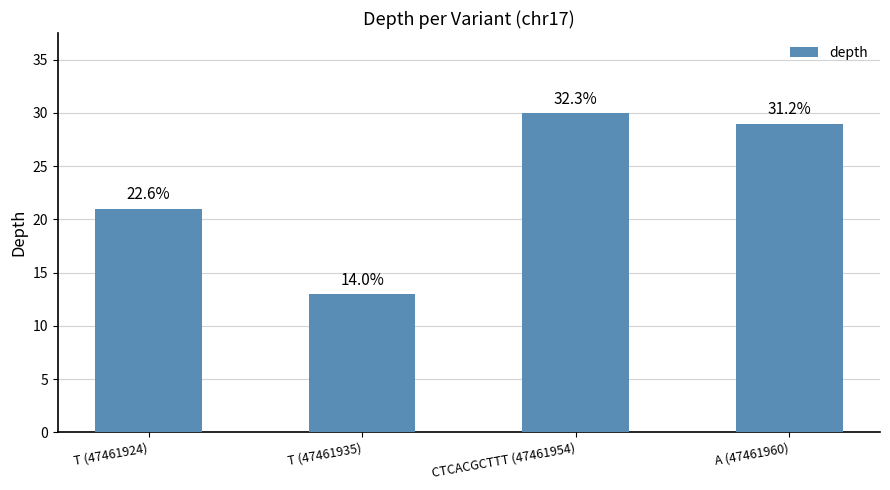

What is the sum of the values at T (47461935) and A (47461960)?

42